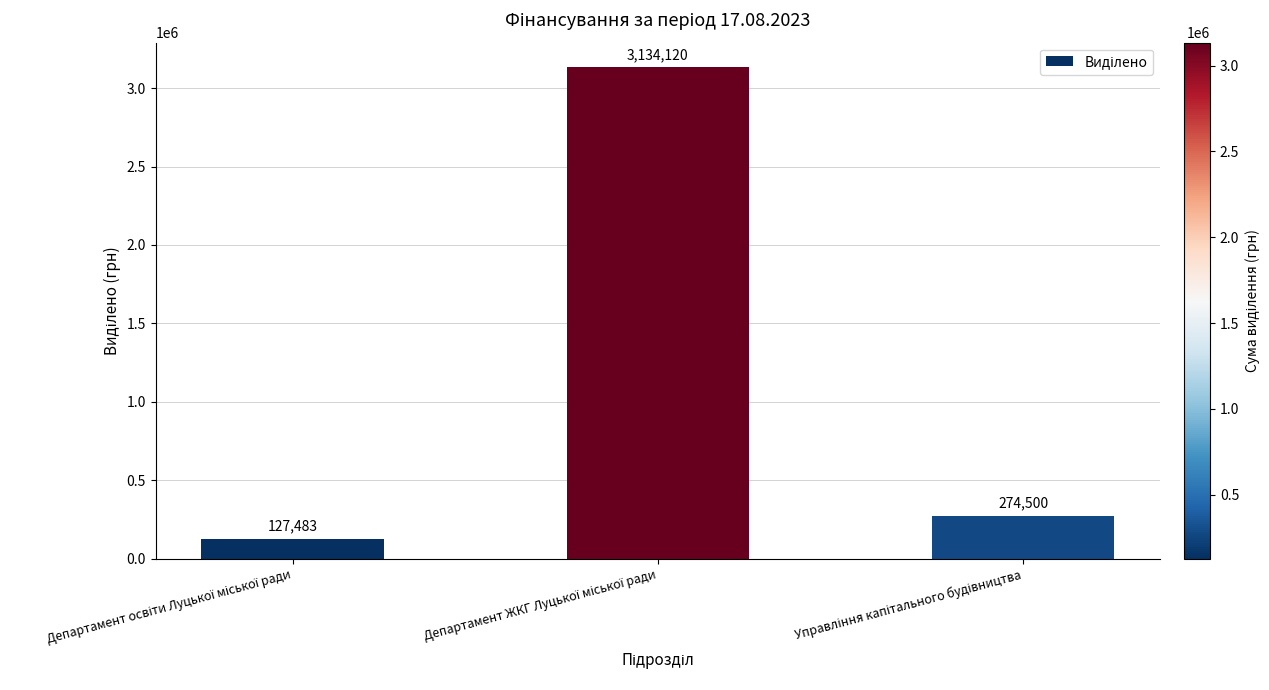

Reading left to right, list all the values displayed in this chart.

127483	3134120	274500